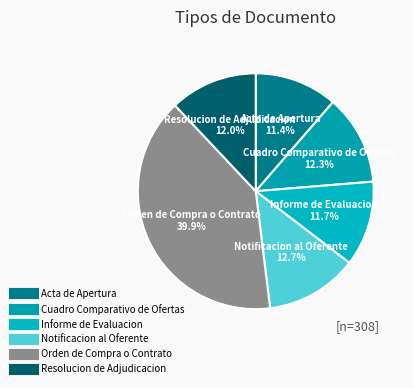

The Notificacion al Oferente slice represents 13% of the pie. True or false?

True